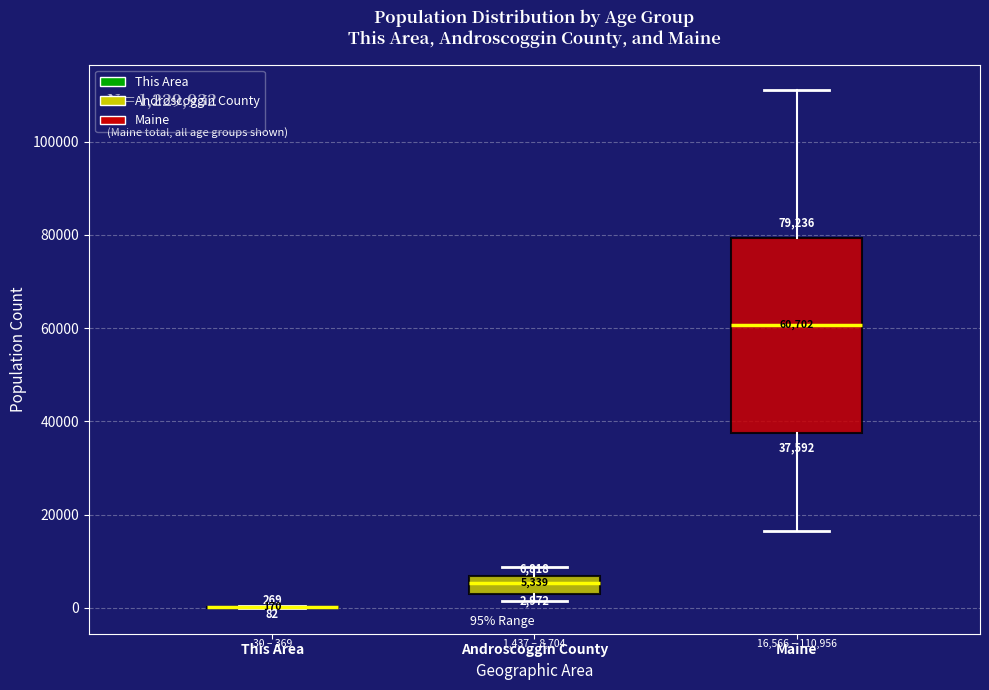

Comparing the boxes themselves (not the whiskers), which one is the tallest?

Maine